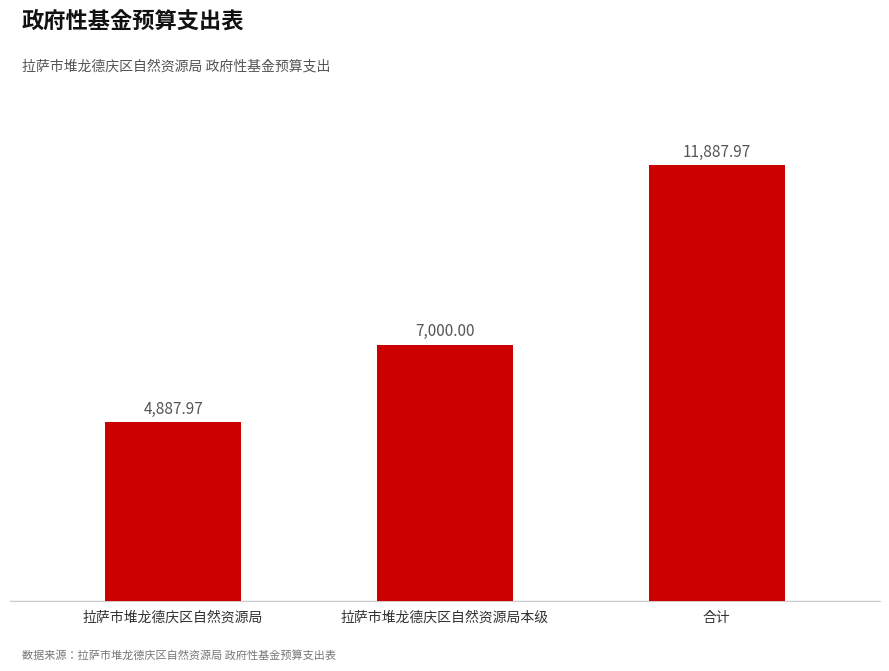

Where is the data nearest to the value 8387?

拉萨市堆龙德庆区自然资源局本级